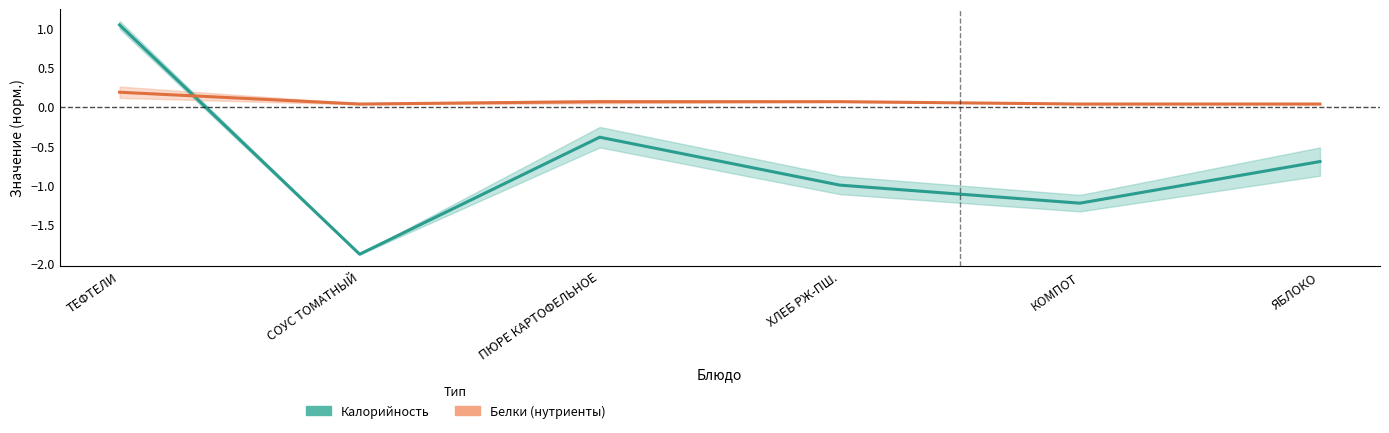

How many intersections are there between Калорийность and Белки (нутриенты)?

1